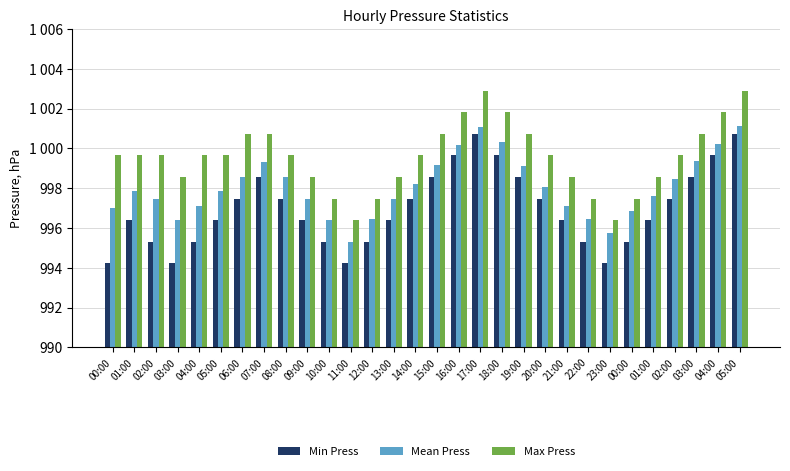

What are all the series names shown in the legend?

Min Press, Mean Press, Max Press